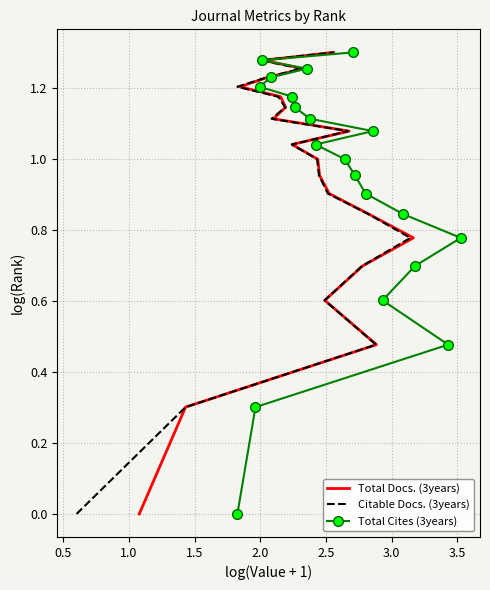

How many lines are shown in the chart?

3